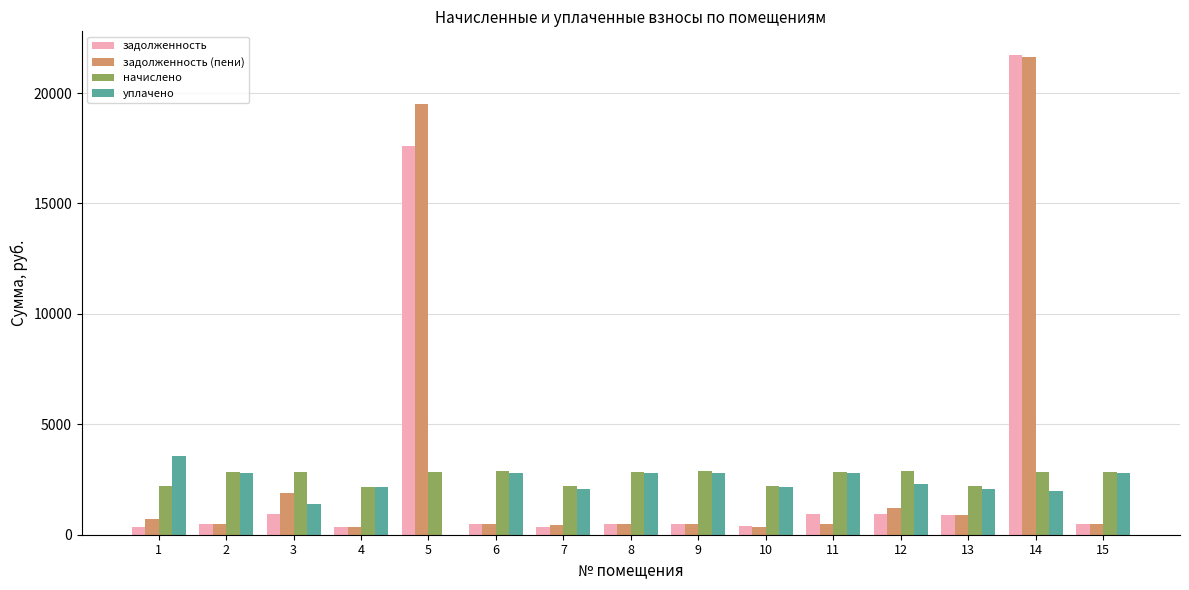

Count the number of categories in the chart.

15